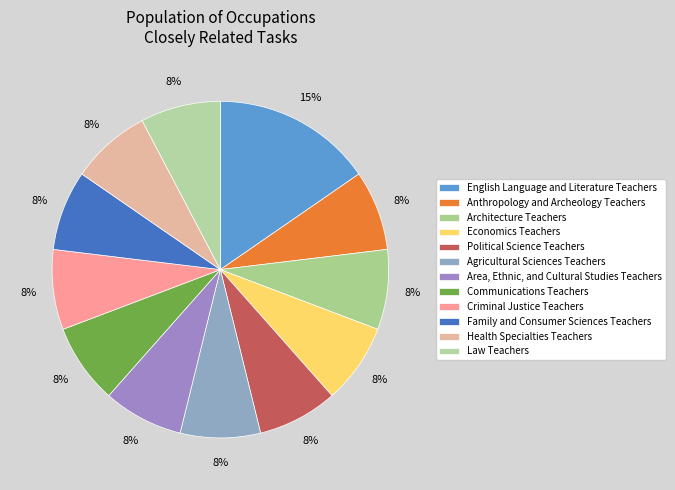

Which has a higher value, English Language and Literature Teachers or Area, Ethnic, and Cultural Studies Teachers?

English Language and Literature Teachers